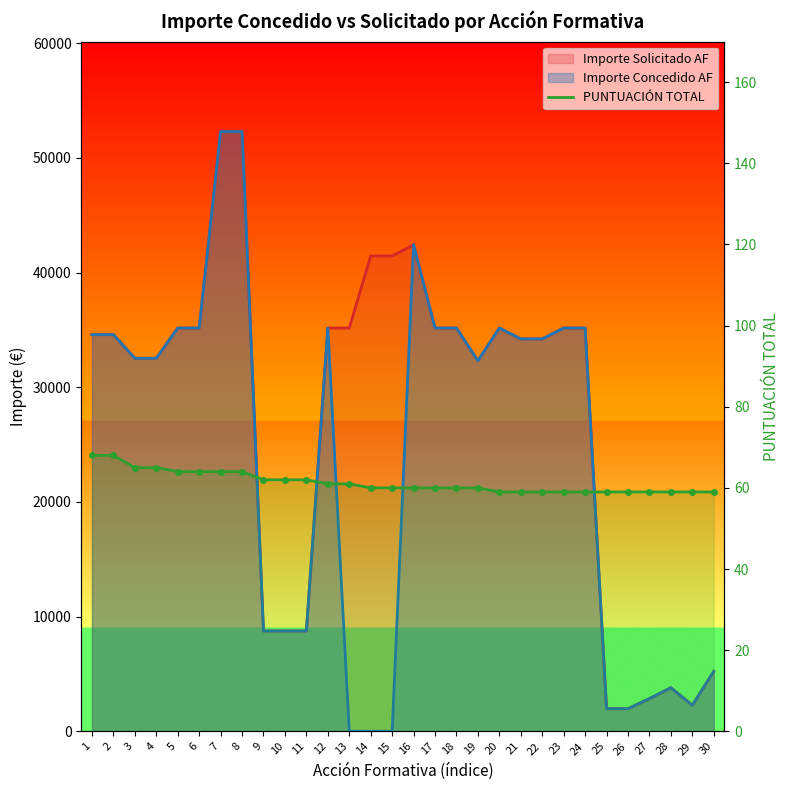

What is the average value?

61